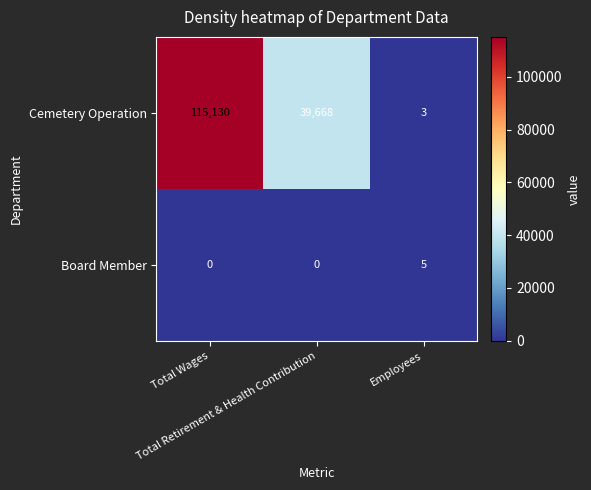

Which series has the widest spread of values?

Cemetery Operation